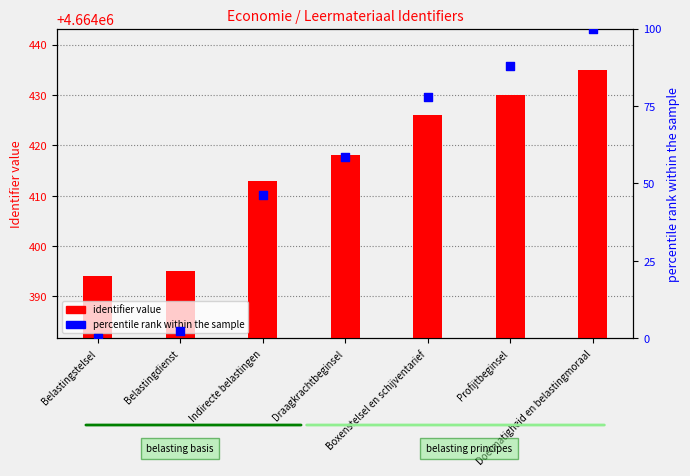

Which series has the widest spread of Y values?

percentile rank within the sample